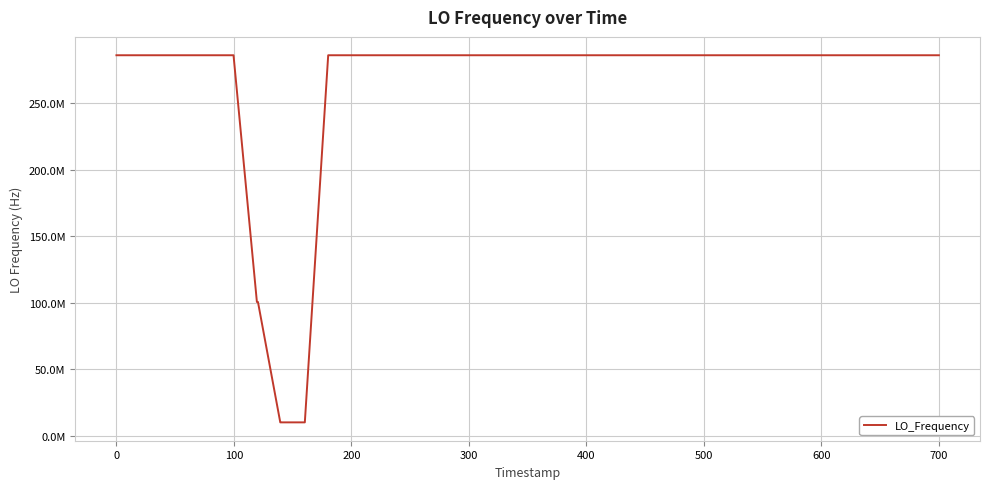

Is this an area chart (filled region under the line)?

No